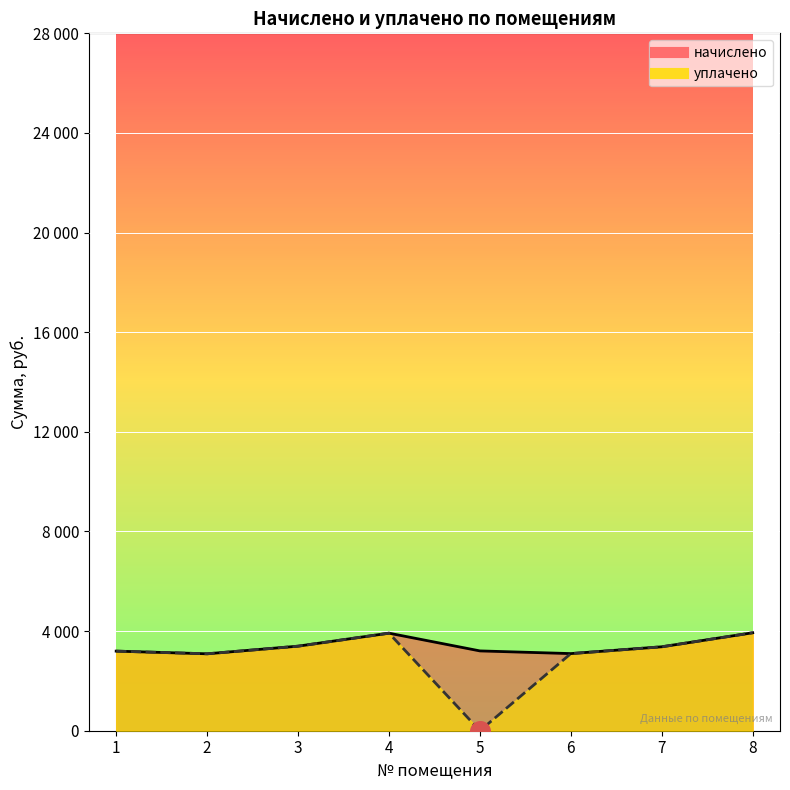

Which series contains the highest Y value?

начислено